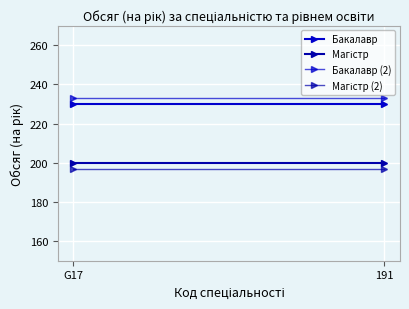

At which category is the sum across all series the highest?

G17